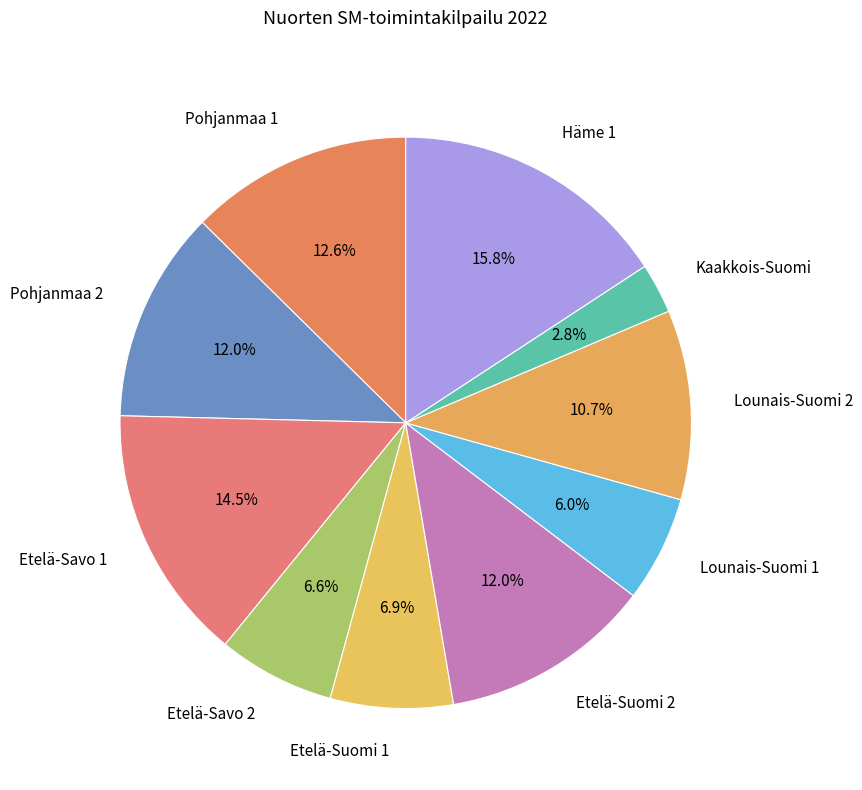

Count the number of slices in the pie.

10